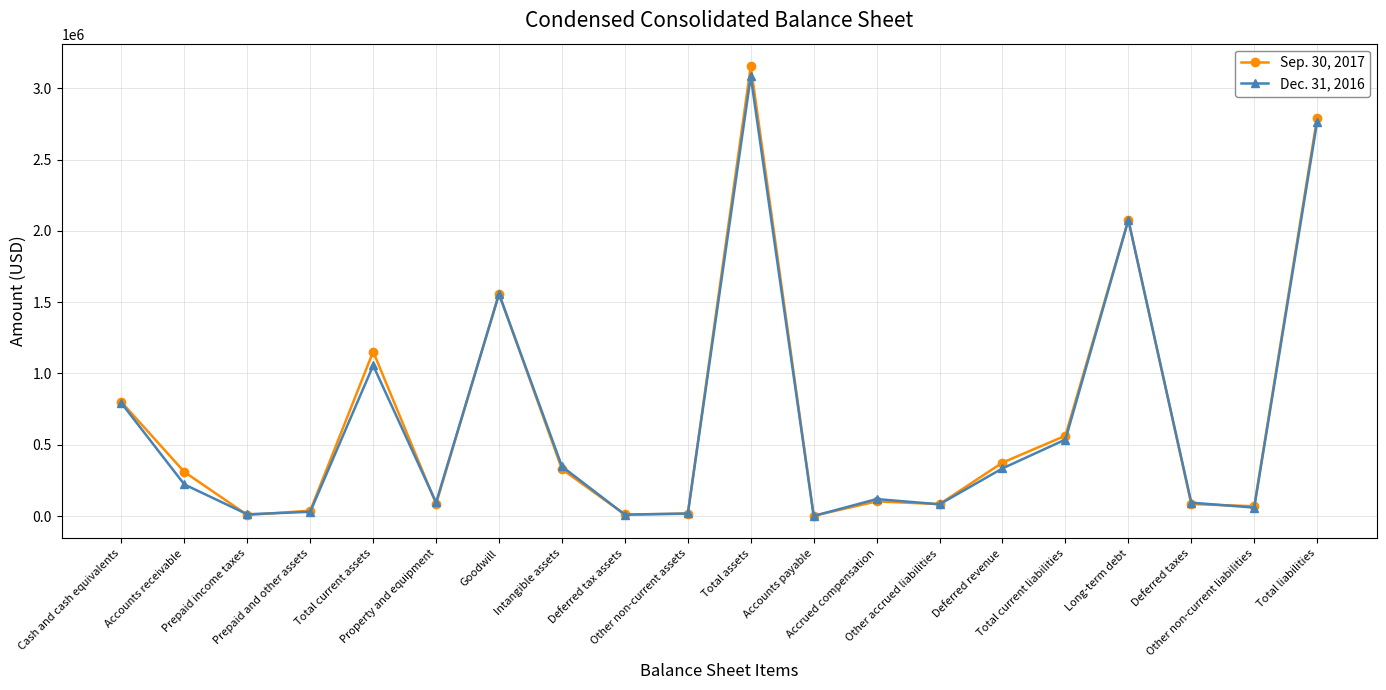

At which label is Sep. 30, 2017 closest to 1578428?

Goodwill